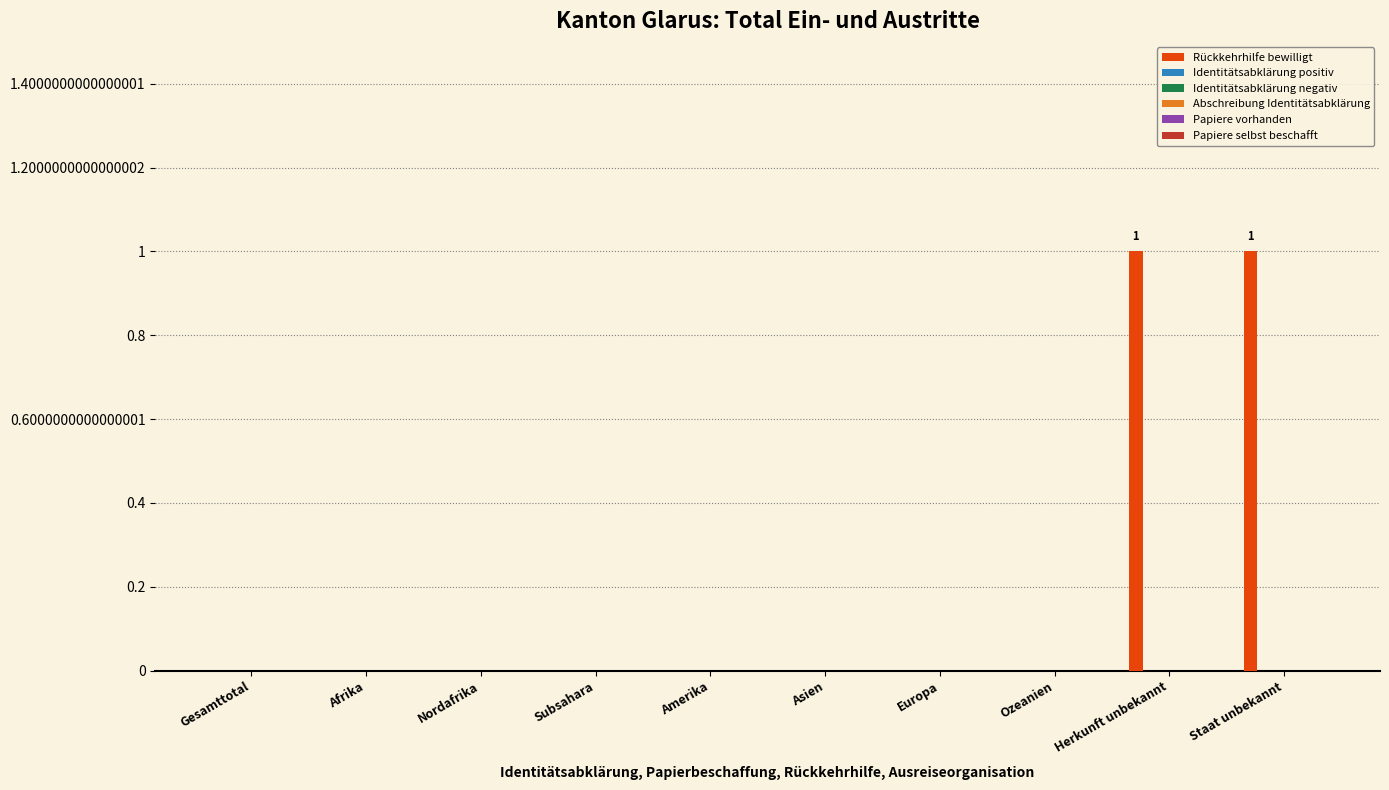

Are the bars horizontal?

No